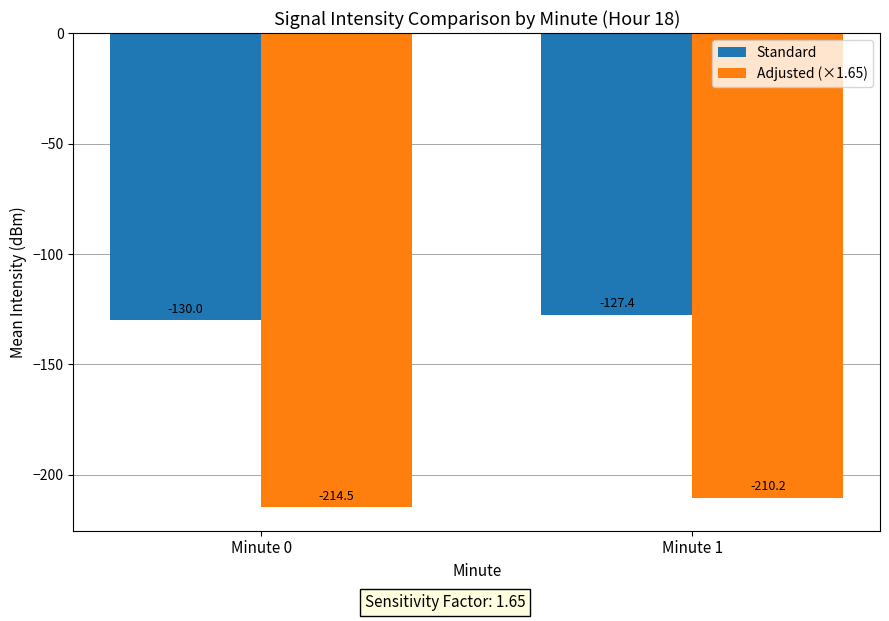

The Standard series shows -127.4 at Minute 1. True or false?

True